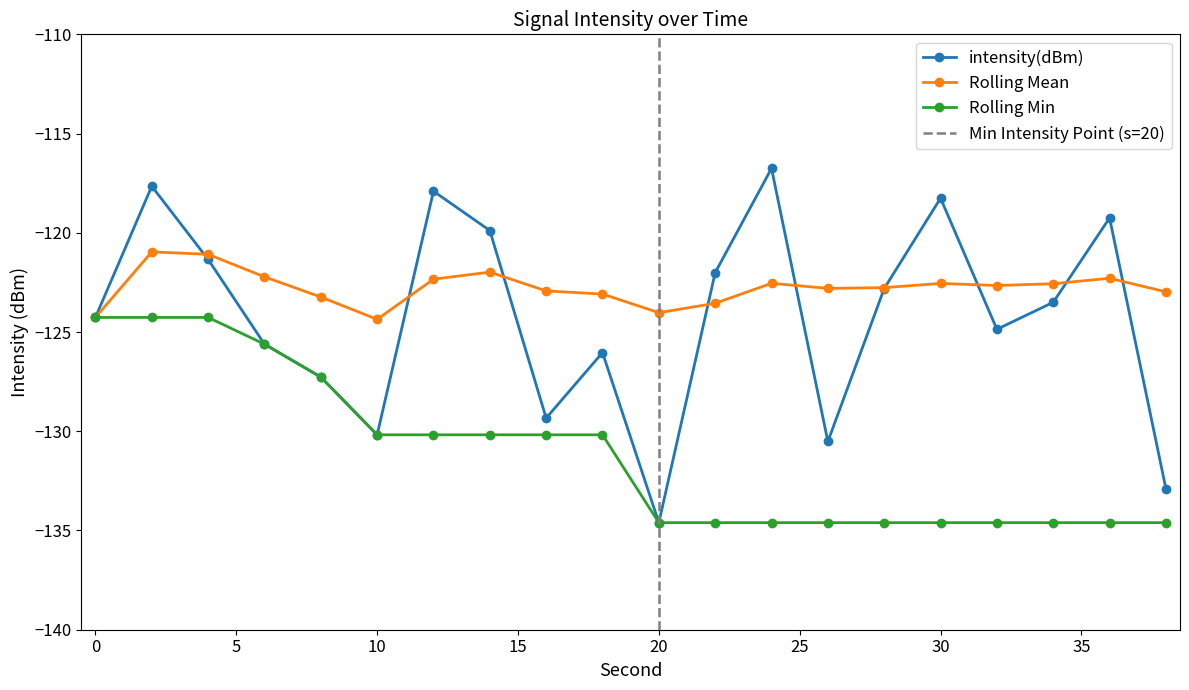

What is the difference between the second highest and second lowest values in the intensity(dBm) series?

15.2